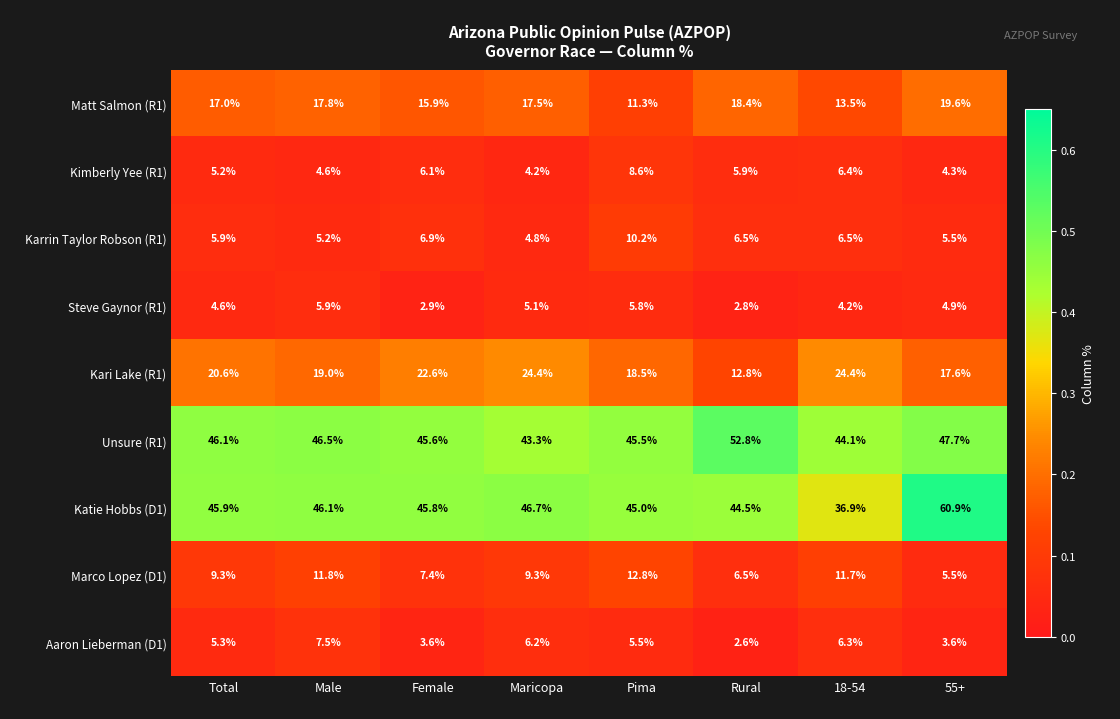

The Marco Lopez (D1) series shows 11.8 at Male. True or false?

True